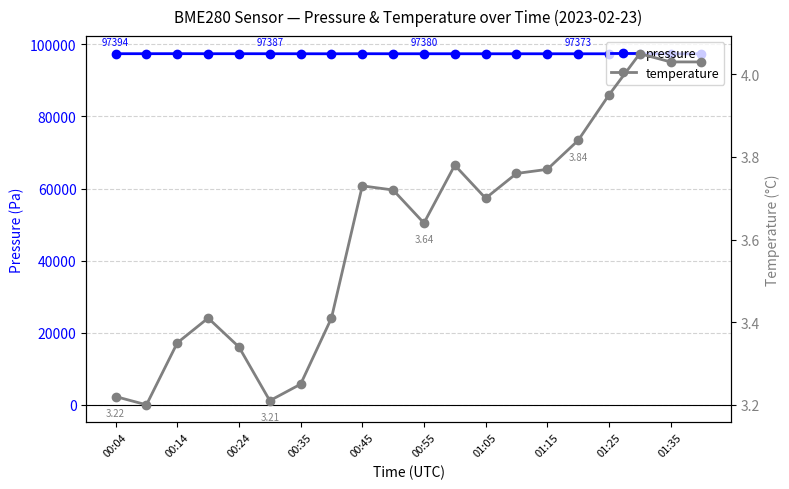

What is the value of the temperature point at the 16th from the left?

3.8